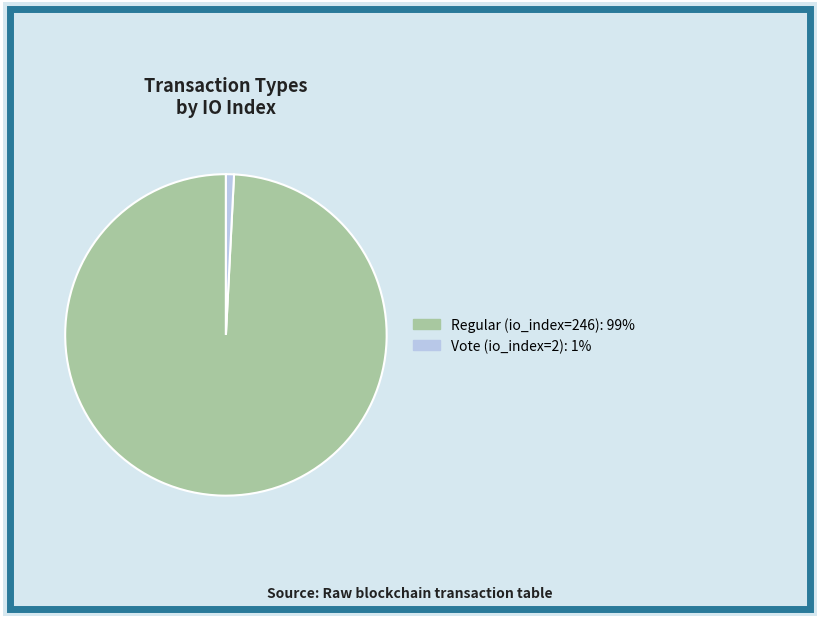

Combined, do Vote (io_index=2) and Regular (io_index=246) account for over 50%?

Yes